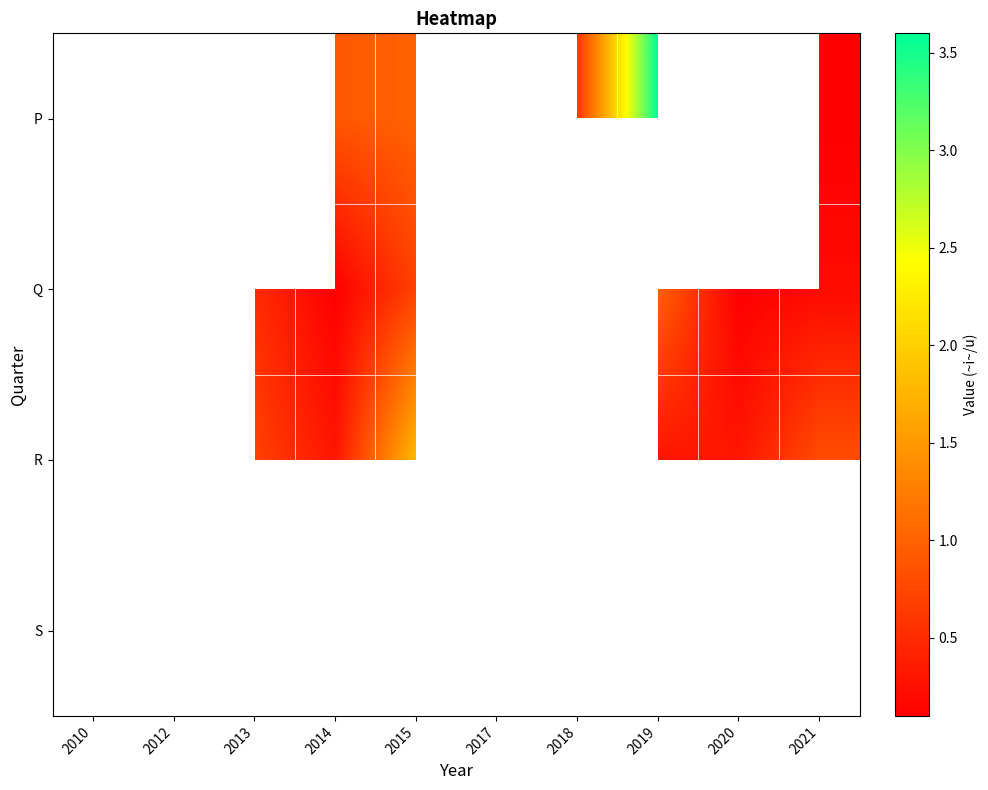

Rank the series by their average value, from highest to lowest.

P, Q, R, S